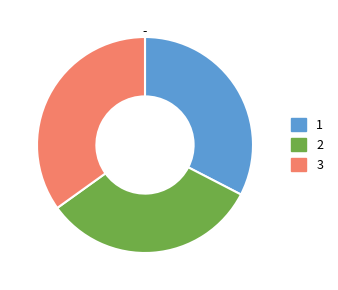

Do 3 and 1 together represent more than half of the pie?

Yes